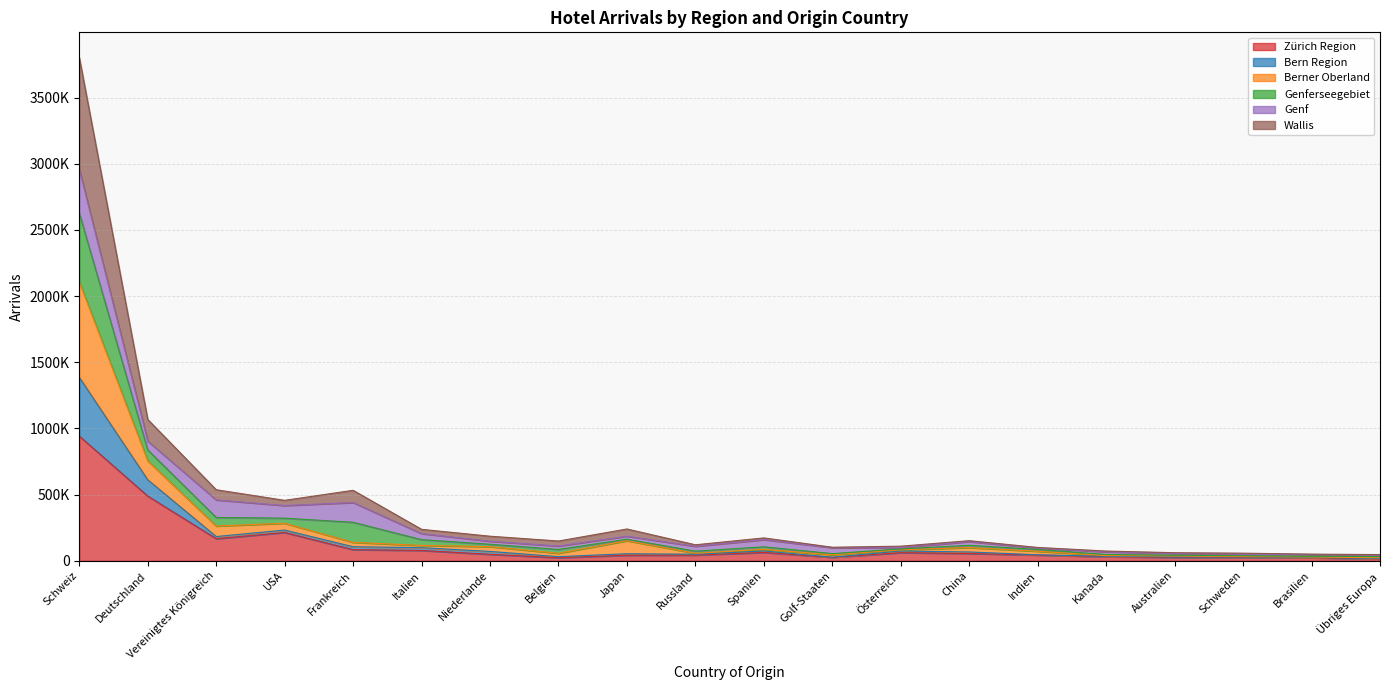

How many interior local peaks does the Wallis series have?

4